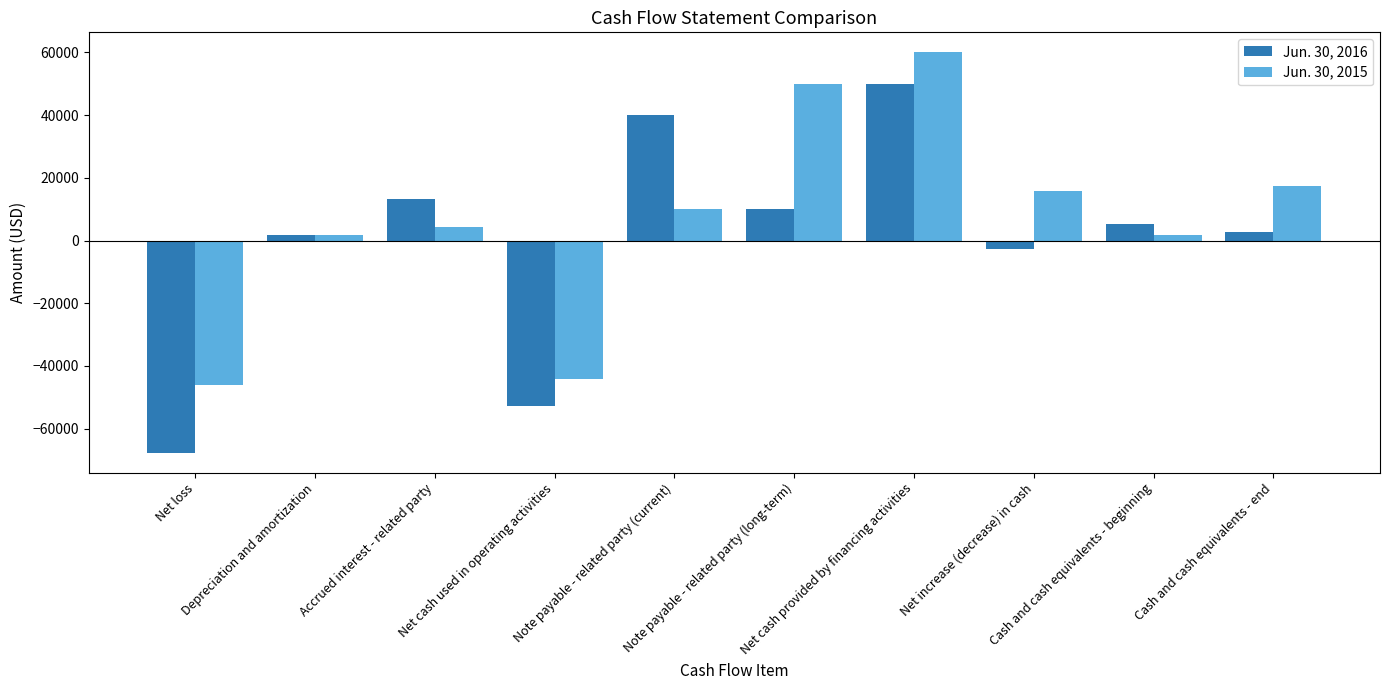

How many data points in Jun. 30, 2015 are less than 10000?

5